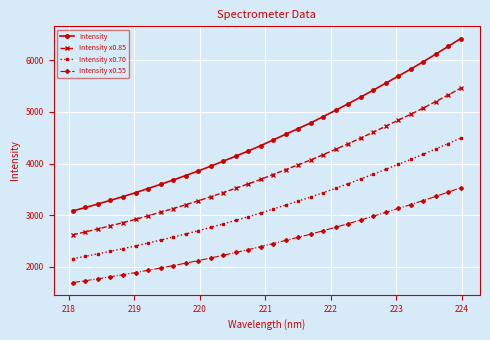

True or false: Intensity x0.70 and Intensity x0.55 intersect in this chart.

False